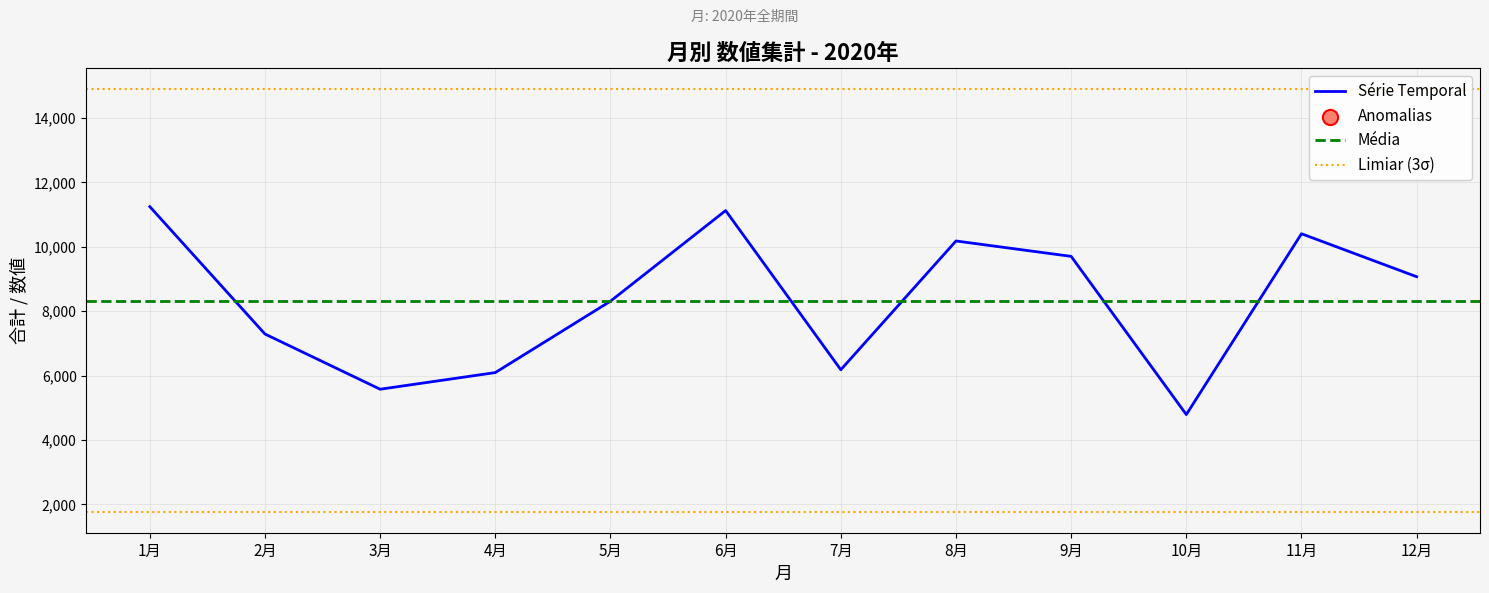

Which has a higher value, 10月 or 9月?

9月